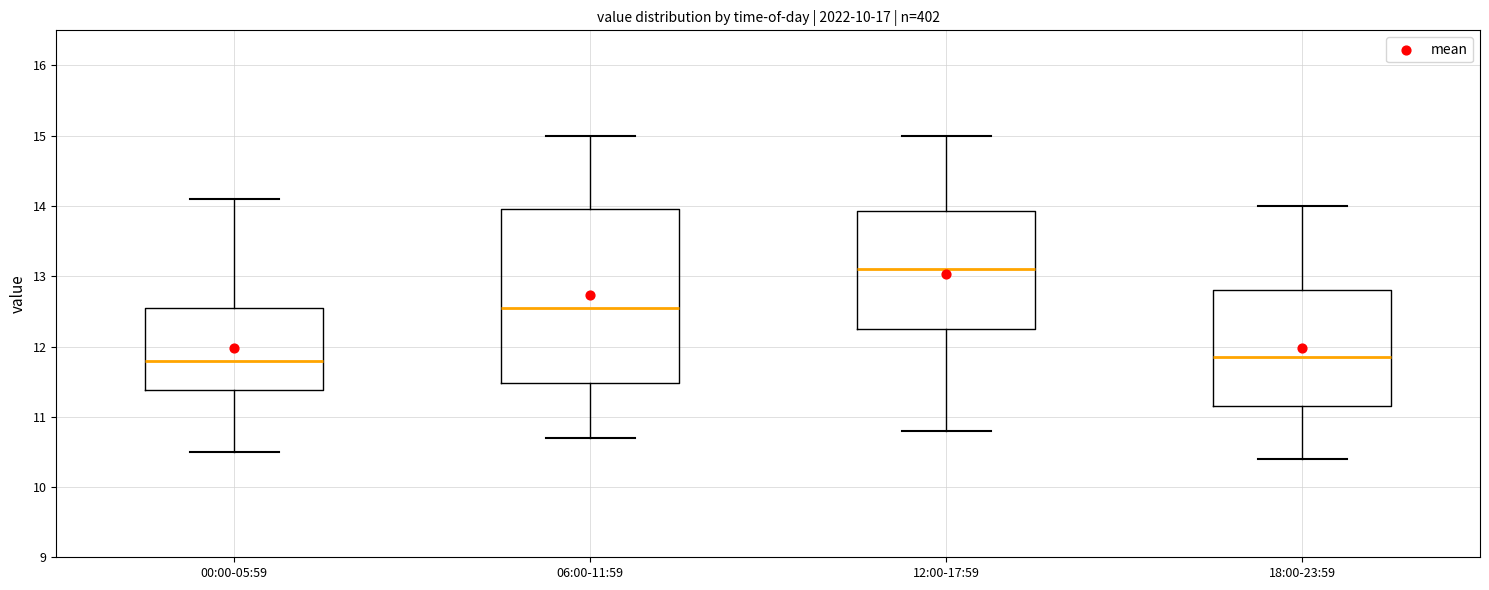

Which box is the tallest, from its lower edge to its upper edge?

06:00-11:59